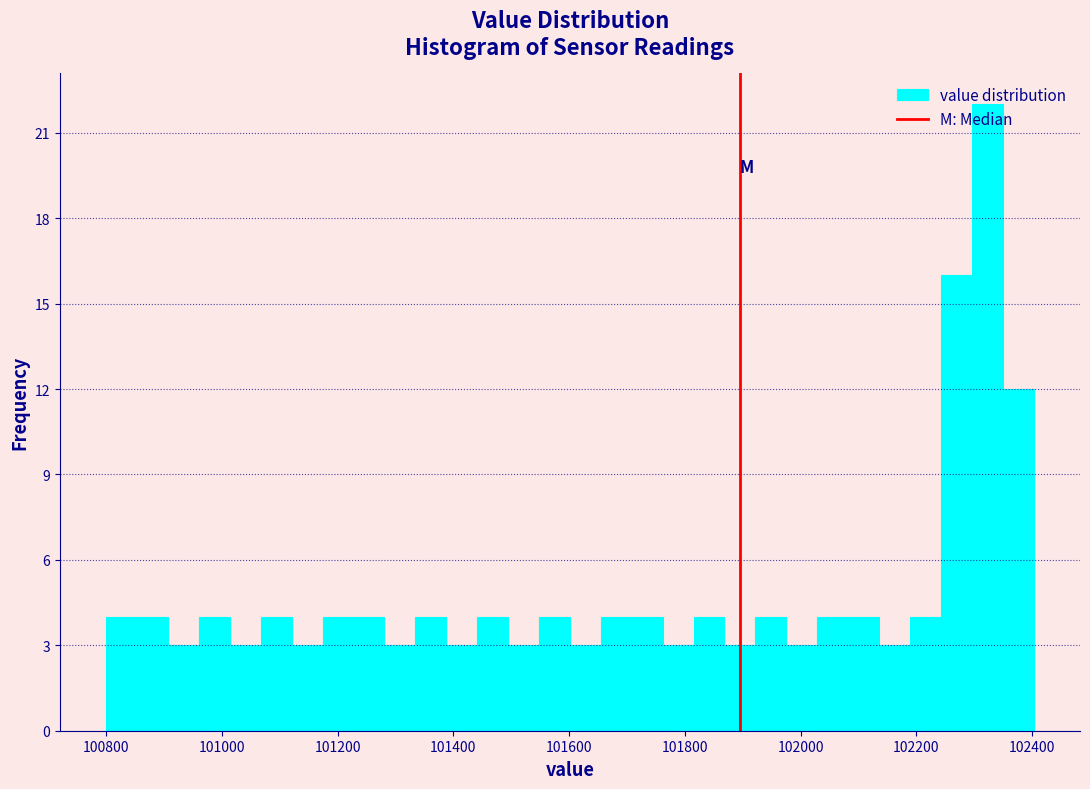

Read against the x-axis, roughly where is the centre of the tallest bar?

102320